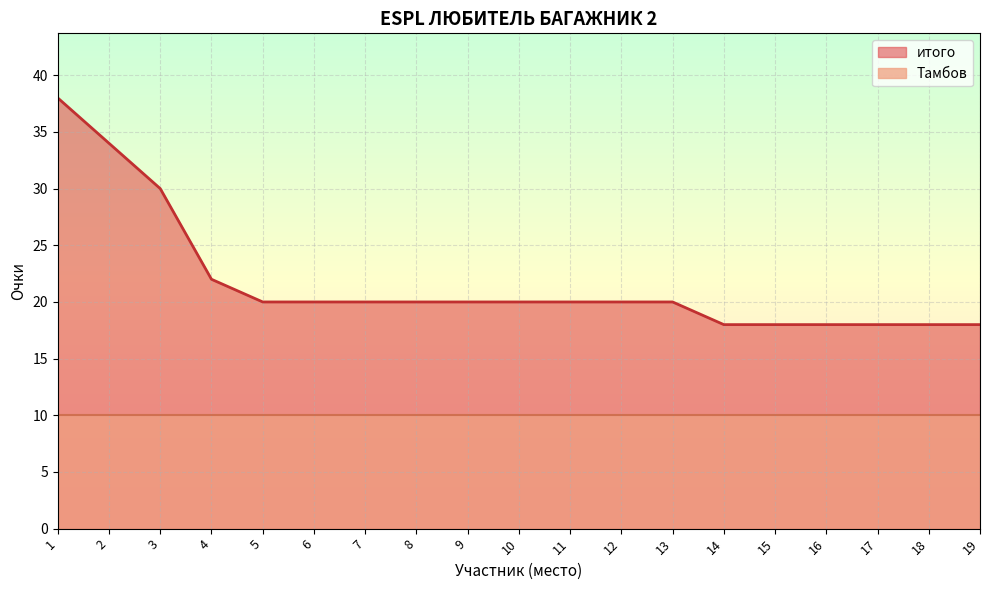

What is the maximum value shown in the chart?

38